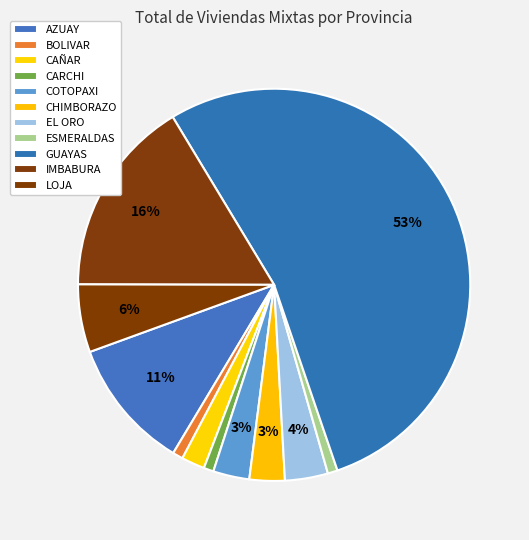

Do IMBABURA and AZUAY together represent more than half of the pie?

No